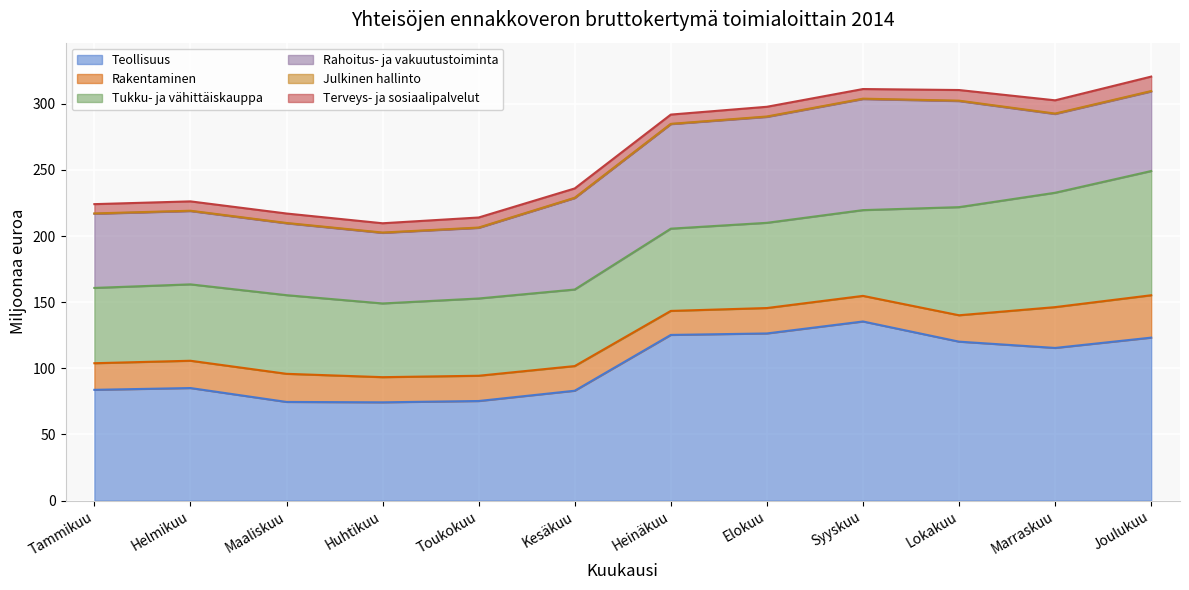

True or false: Terveys- ja sosiaalipalvelut has more than 1 interior local peaks.

True